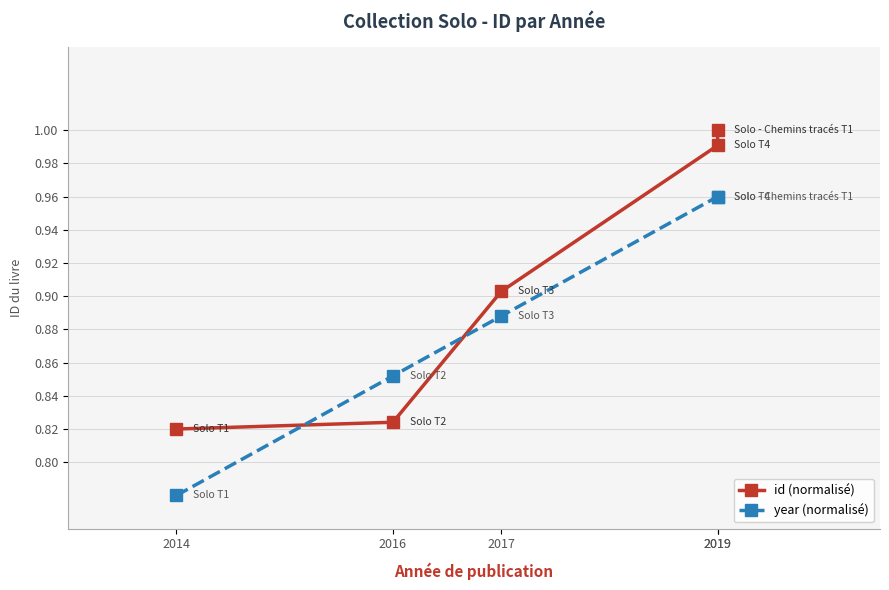

What is the value of the id (normalisé) point at the 1st from the left?

0.8